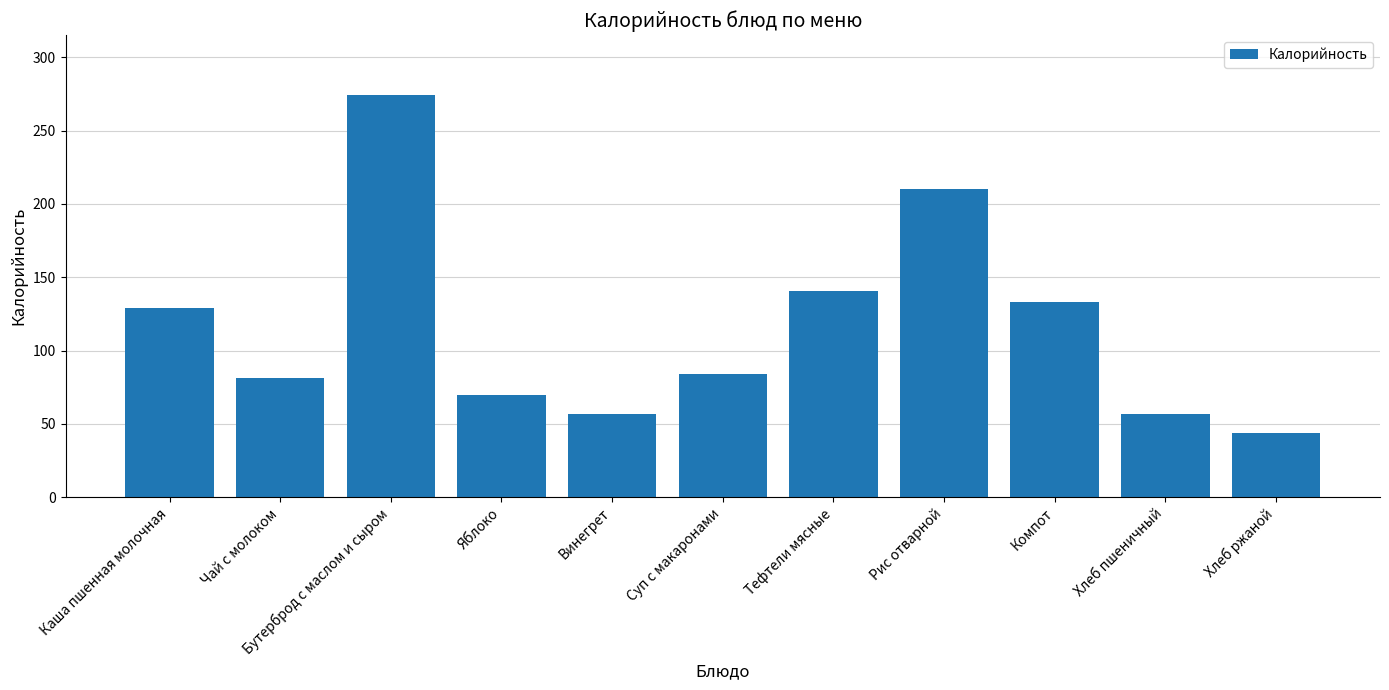

Between Каша пшенная молочная and Рис отварной, which is larger?

Рис отварной